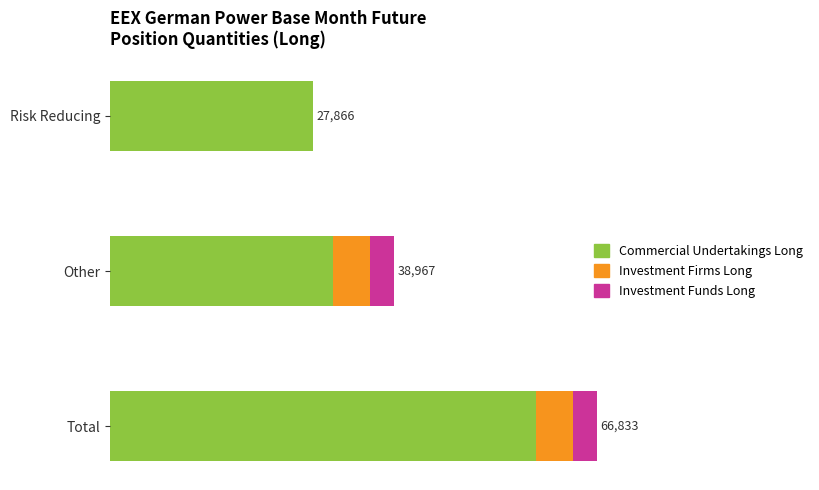

What is the difference between the maximum and minimum values in the Investment Firms Long series?

5043.2